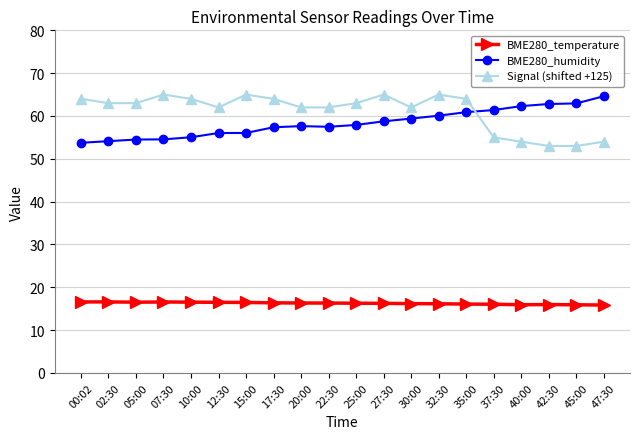

True or false: Signal (shifted +125) has more than 2 interior local peaks.

True